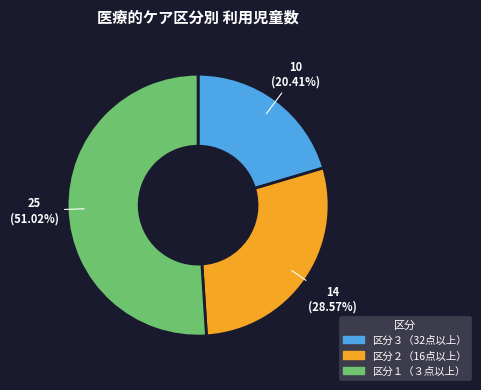

How many slices are in this pie chart?

3